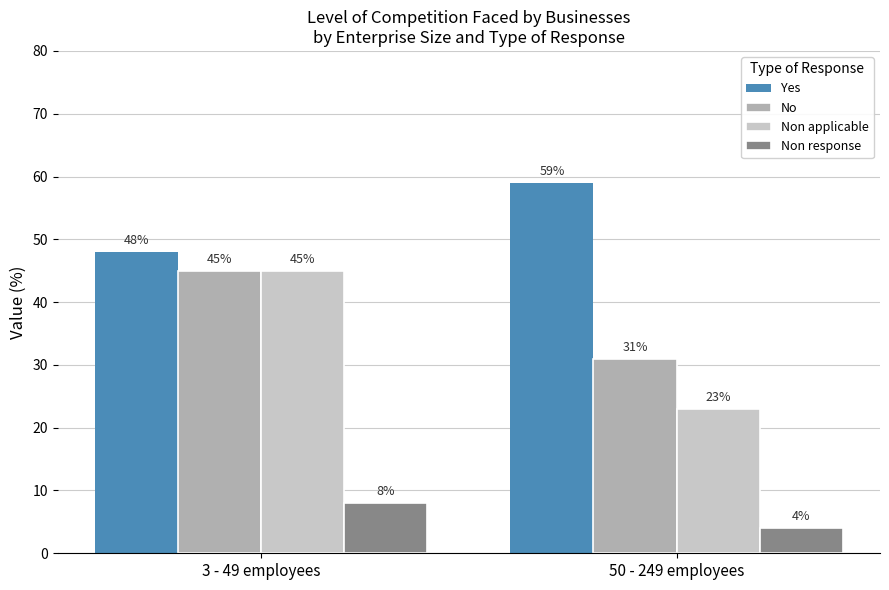

What position from the left is 3 - 49 employees?

1